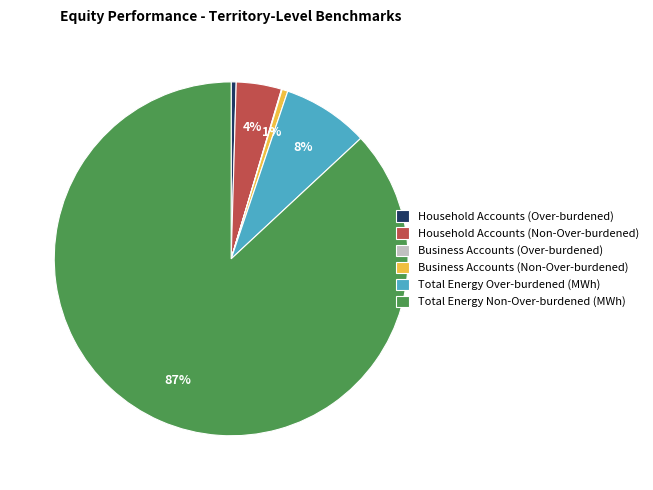

Is it true that Business Accounts (Non-Over-burdened) is 1% of the pie?

True